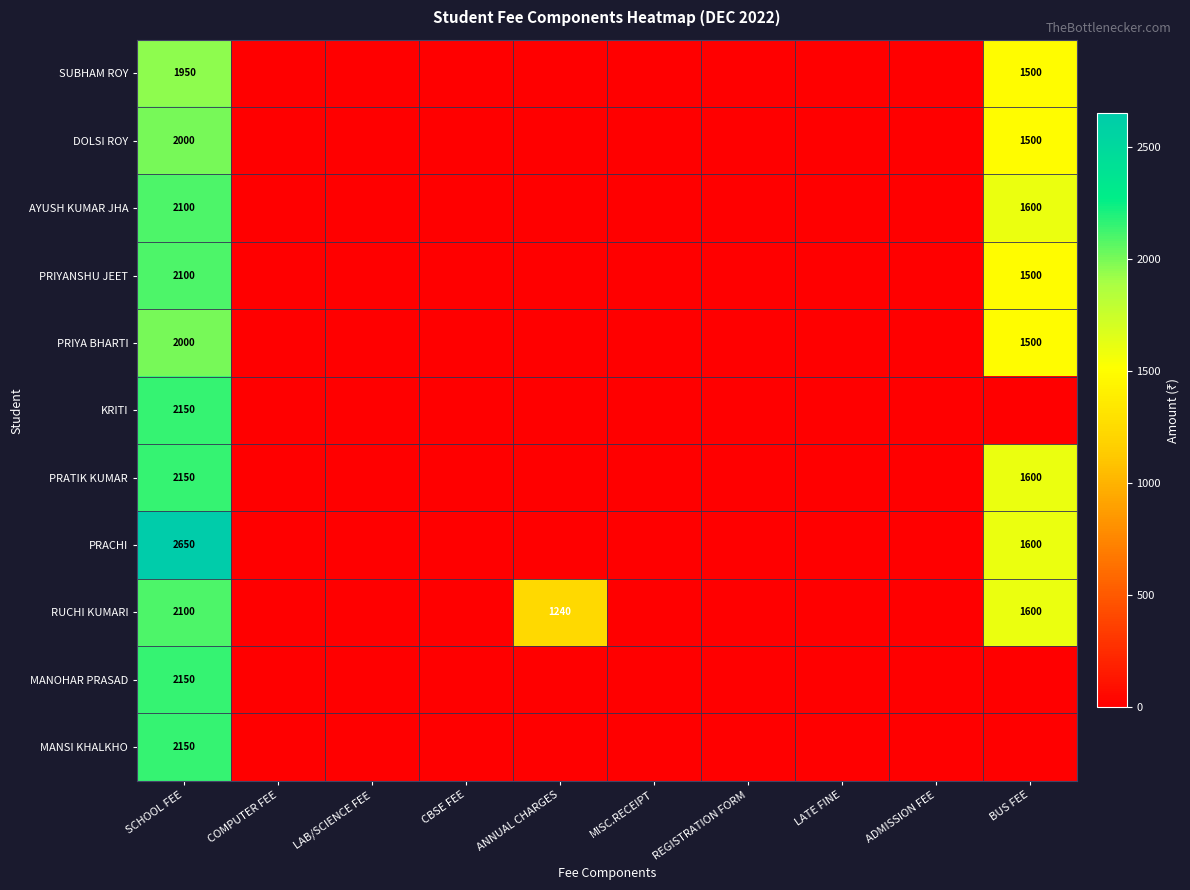

The SUBHAM ROY series shows 1950 at SCHOOL FEE. True or false?

True